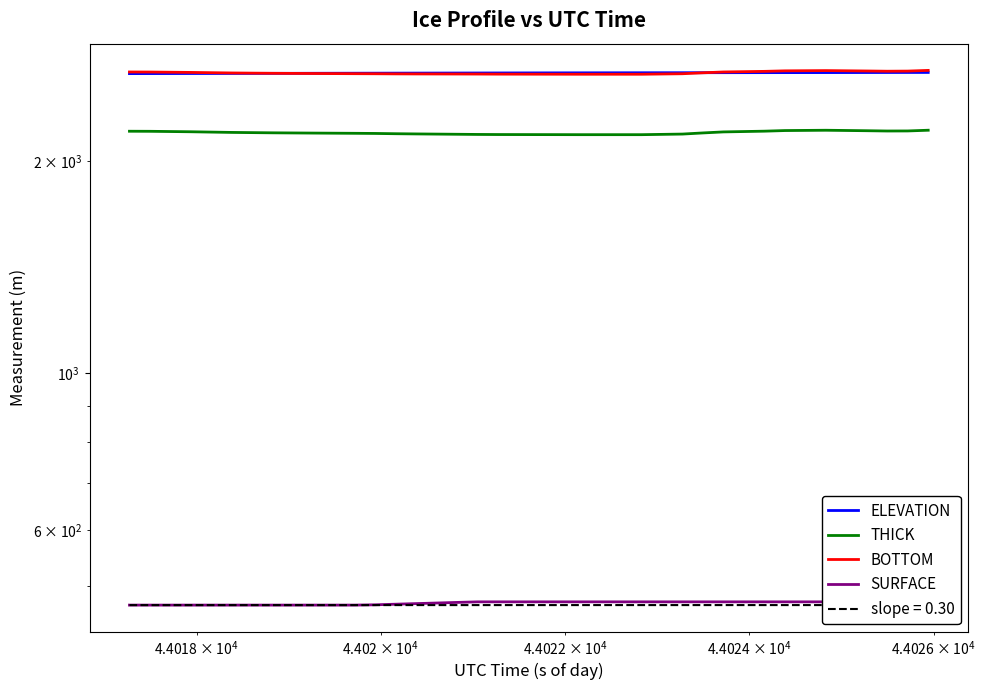

Reading left to right, transcribe all the data shown in this chart.

ELEVATION: 2659.3	2659.7	2660.0	2660.3	2660.6	2661.0	2661.3	2661.6	2661.9	2662.2	2662.5	2662.9	2663.2	2663.5	2663.8	2664.1	2664.4	2664.7	2665.0	2665.3	2665.6	2665.9	2666.1	2666.3	2666.6	2666.8	2667.0	2667.1	2667.3	2667.5	2667.7	2667.8	2668.0	2668.2	2668.4	2668.6	2668.8	2669.1	2669.3	2669.5
THICK: 2203.7	2203.2	2201.6	2199.9	2197.6	2195.2	2193.8	2192.4	2191.4	2190.5	2189.7	2188.9	2187.9	2185.9	2184.5	2183.2	2182.0	2180.8	2180.1	2179.9	2179.6	2179.4	2179.2	2179.2	2179.2	2179.2	2181.3	2183.5	2191.6	2198.9	2201.5	2204.2	2208.6	2209.7	2210.8	2209.1	2207.4	2205.4	2205.8	2211.0
BOTTOM: 2673.5	2673.1	2671.4	2669.7	2667.4	2665.0	2663.6	2662.2	2661.2	2660.3	2659.5	2658.7	2658.1	2657.1	2656.6	2656.2	2655.9	2655.6	2654.9	2654.7	2654.4	2654.2	2654.0	2654.0	2654.0	2654.0	2656.1	2658.3	2666.4	2673.7	2676.3	2679.0	2683.4	2684.5	2685.6	2683.9	2682.2	2680.2	2681.3	2687.4
SURFACE: 469.8	469.8	469.8	469.8	469.8	469.8	469.8	469.8	469.8	469.8	469.8	469.8	470.3	471.2	472.1	473.0	473.9	474.8	474.8	474.8	474.8	474.8	474.8	474.8	474.8	474.8	474.8	474.8	474.8	474.8	474.8	474.8	474.8	474.8	474.8	474.8	474.8	474.8	475.5	476.4